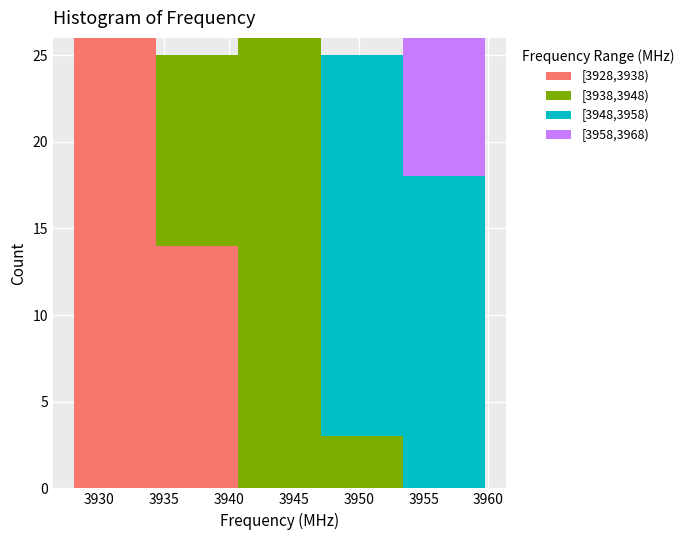

Reading left to right, transcribe this chart: for each stacked bar, give the range it covers on the x-axis and its total height. Neither the bar edges nor the heights are printed on the chart, so give them approximately, as read against the axes.

3928.0 to 3934.5: 26
3934.5 to 3940.5: 25
3940.5 to 3947.0: 26
3947.0 to 3953.5: 25
3953.5 to 3960.0: 26